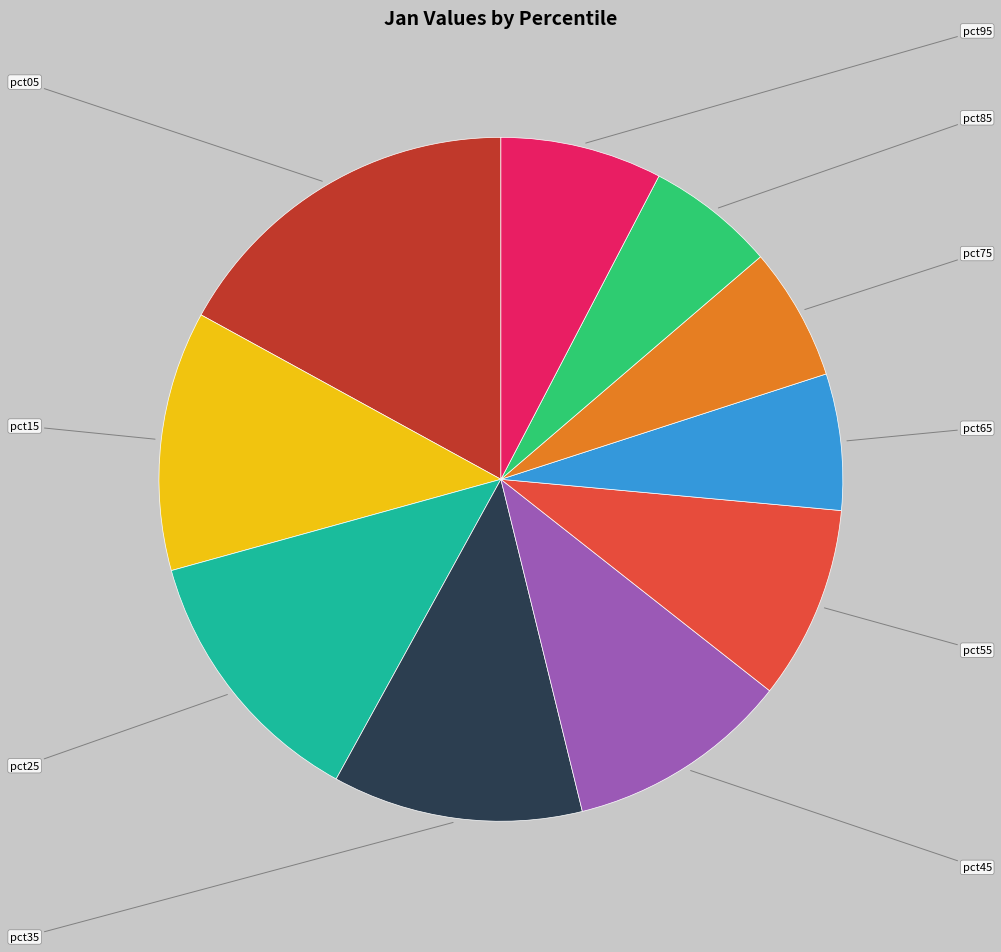

The pct85 slice represents 13% of the pie. True or false?

False